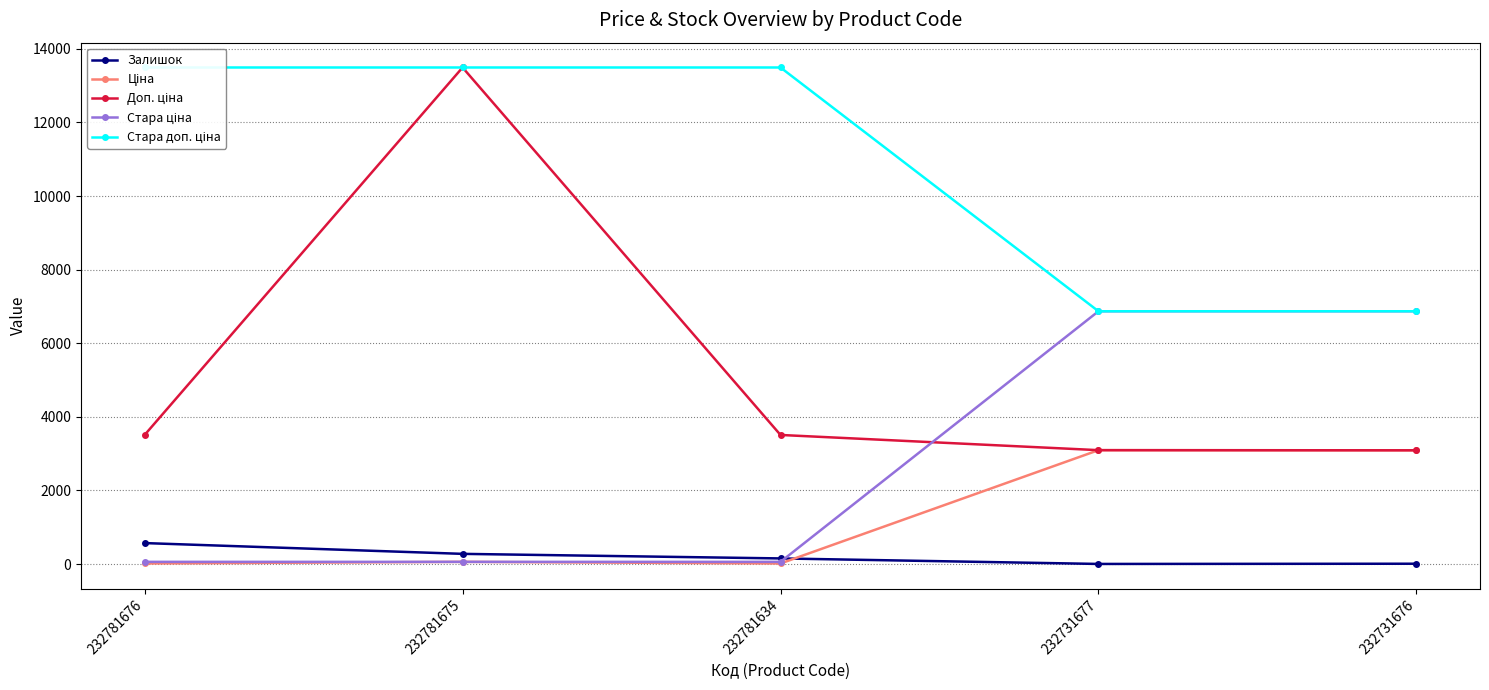

What is the average value of the Доп. ціна series?

5339.1